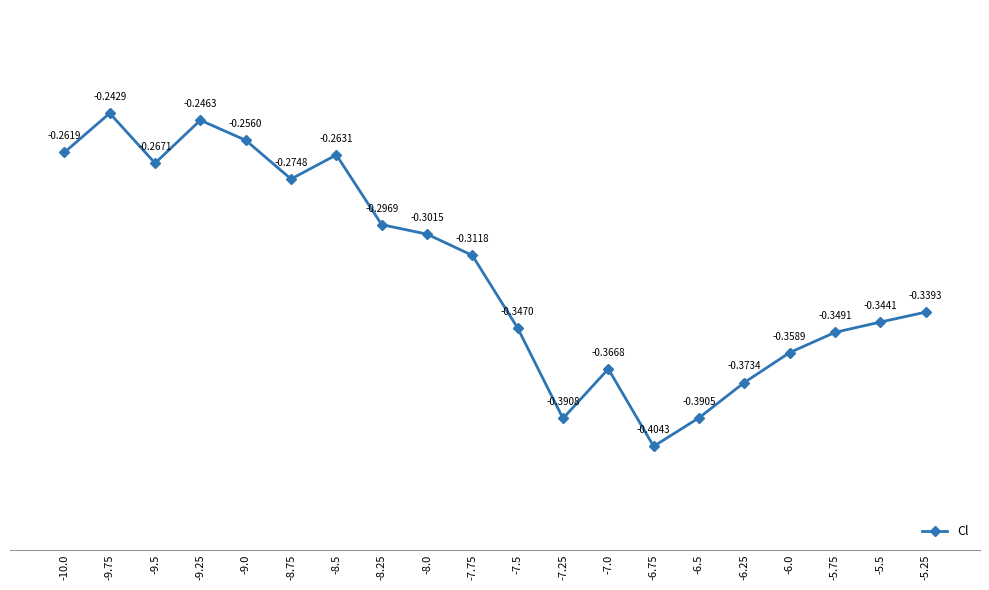

Is this an area chart (filled region under the line)?

No